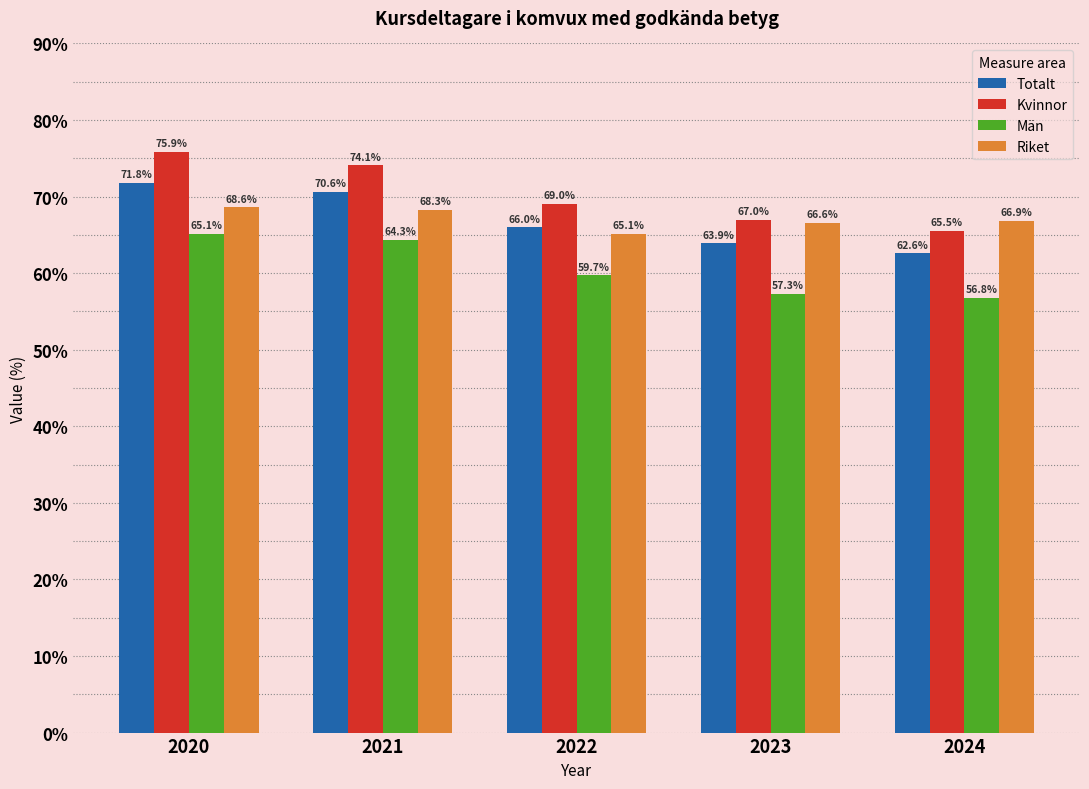

Reading left to right, list all the values displayed in this chart.

Totalt: 71.8	70.6	66.0	63.9	62.6
Kvinnor: 75.9	74.1	69.0	67.0	65.5
Män: 65.1	64.3	59.7	57.3	56.8
Riket: 68.6	68.3	65.1	66.6	66.9